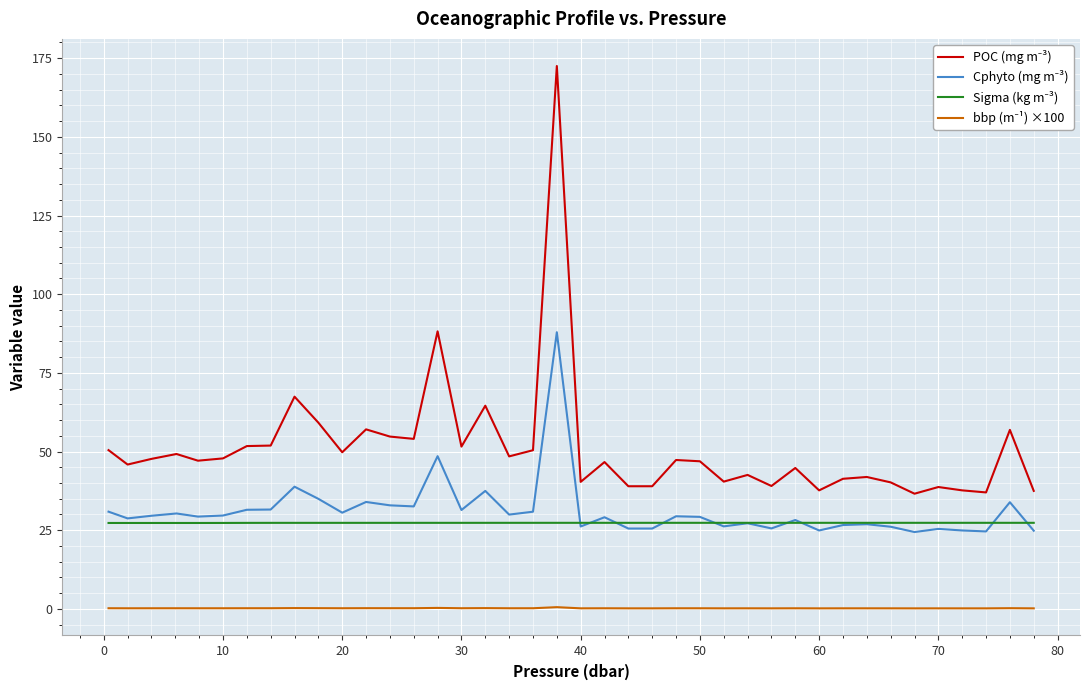

Does the chart display data point markers on the line(s)?

No